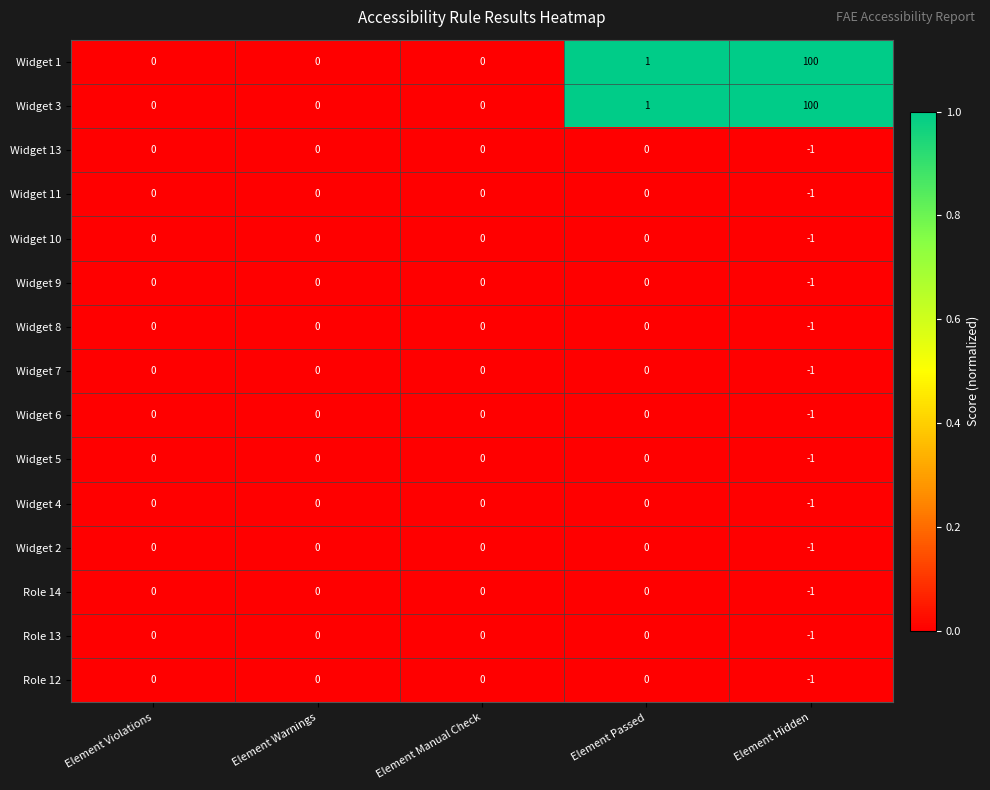

The Widget 1 series shows 36 at Element Manual Check. True or false?

False